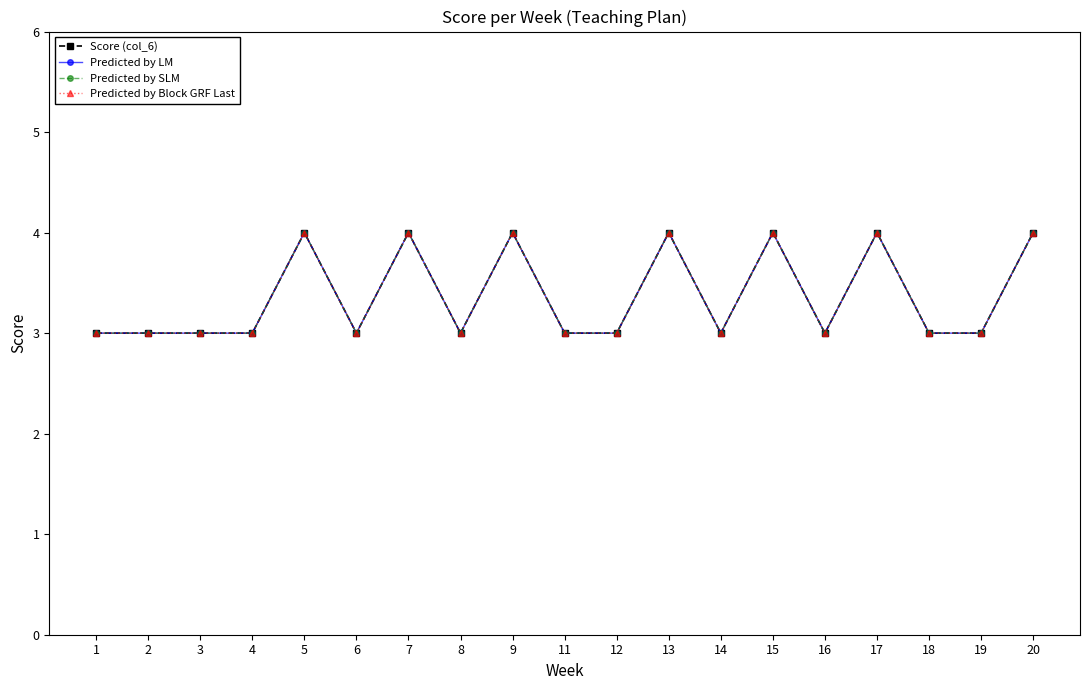

What is the total value across all series at 18?

12